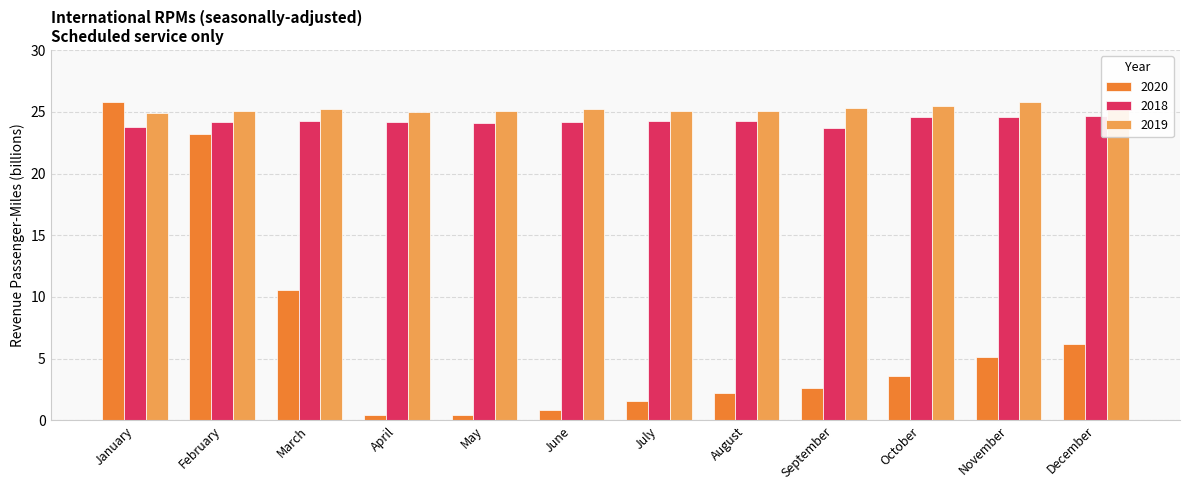

What is the maximum value for 2018?

24.7